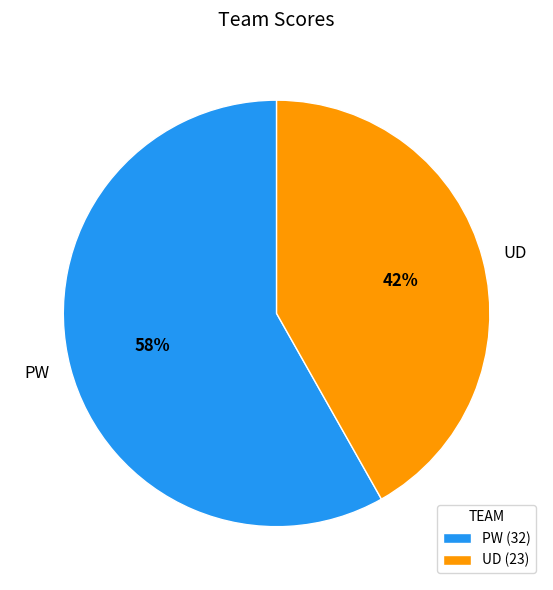

What is the ratio of the value at PW to the value at UD?

1.4